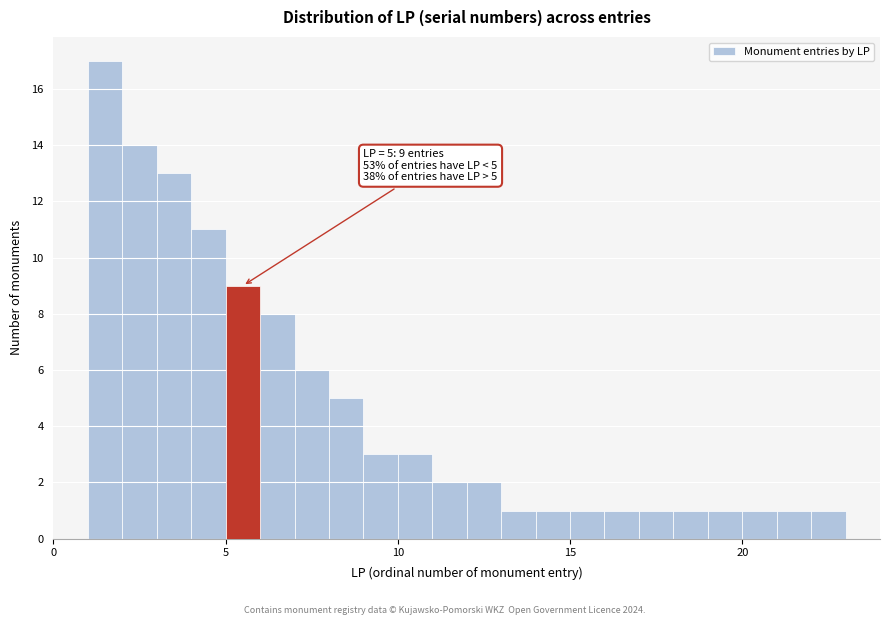

Around what value on the x-axis is the tallest bar? Give the approximate position of its centre, as read against the axis.

1.5